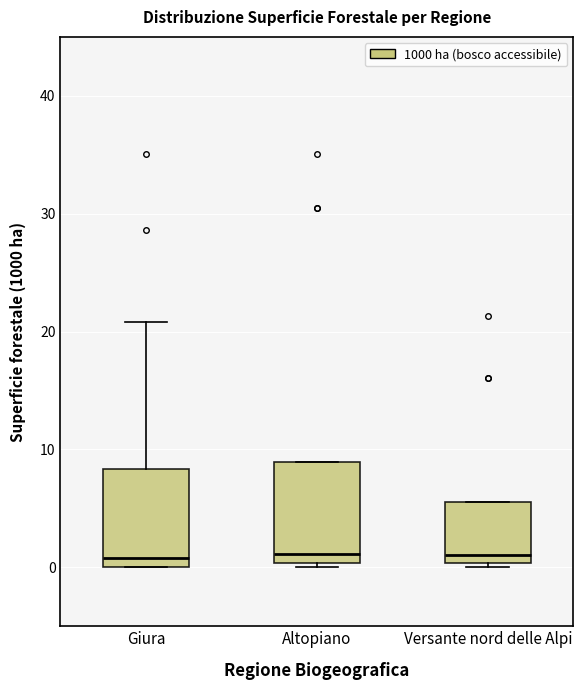

Reading left to right, transcribe this box plot: for each box, give where its median line is, the range the box spans, and where its two whiskers end, as read against the y-axis. The values are not printed on the chart, so give them approximately, as read against the axis.

Giura: median 1, box 0 to 8, whiskers 0 to 21
Altopiano: median 1, box 0 to 9, whiskers 0 (just below the box's lower edge) to 9
Versante nord delle Alpi: median 1, box 0 to 6, whiskers 0 (just below the box's lower edge) to 6